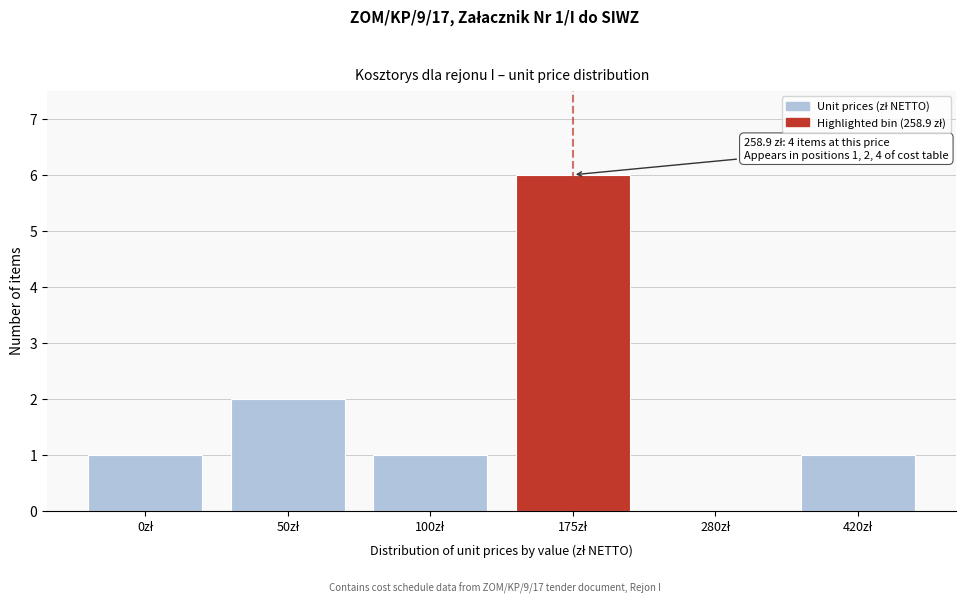

What is the greatest value displayed?

6